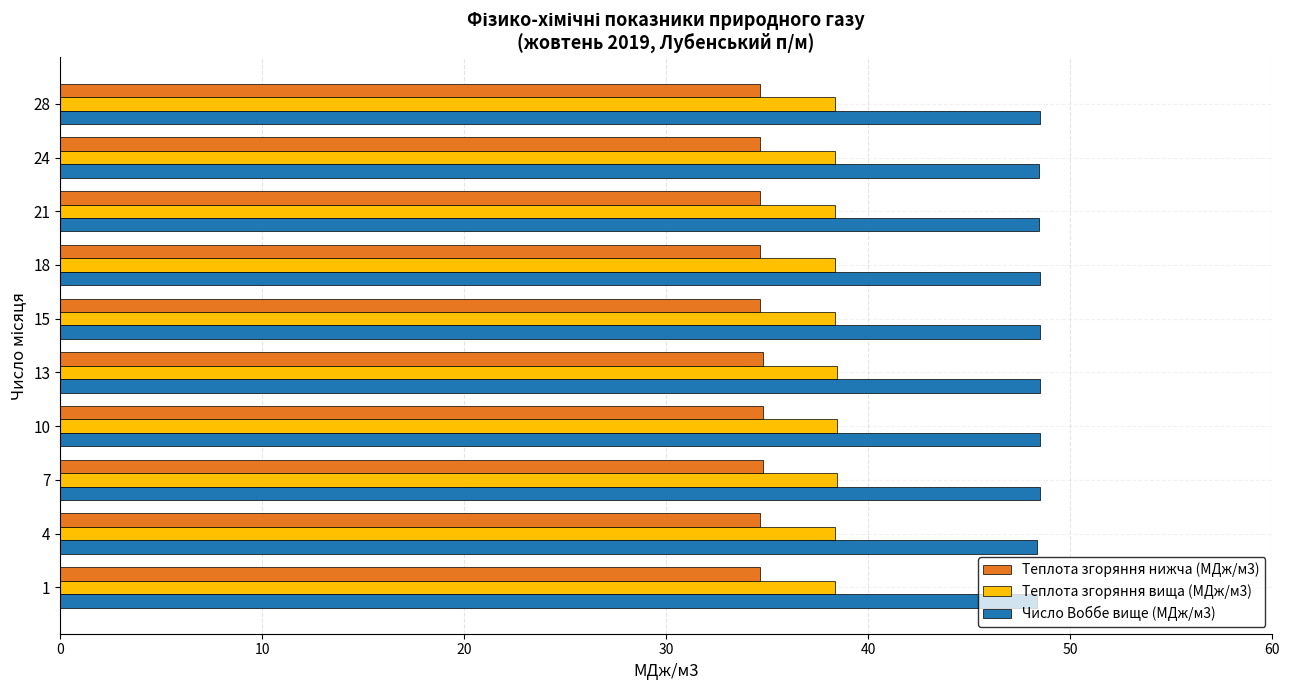

What is the minimum value for Число Воббе вище (МДж/м3)?

48.4